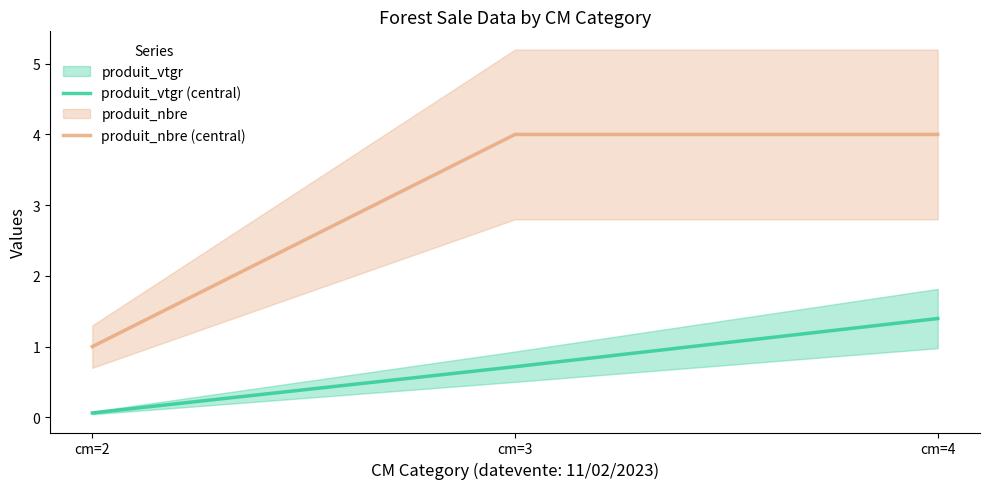

What is the total value across all series at cm=3?

4.7